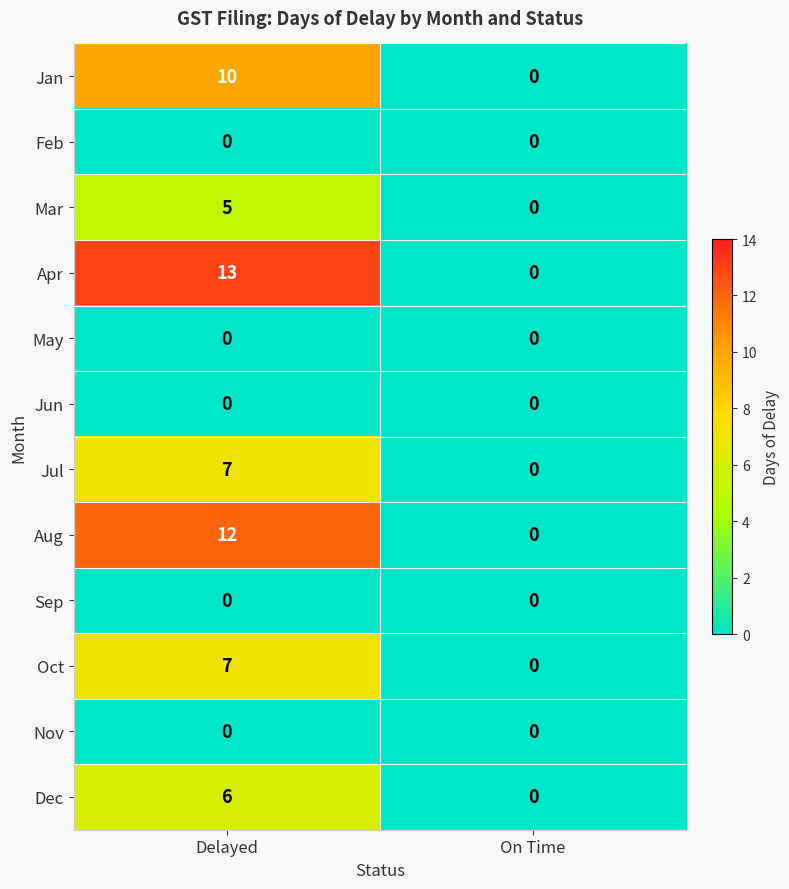

What is the average value of the Jul series?

4